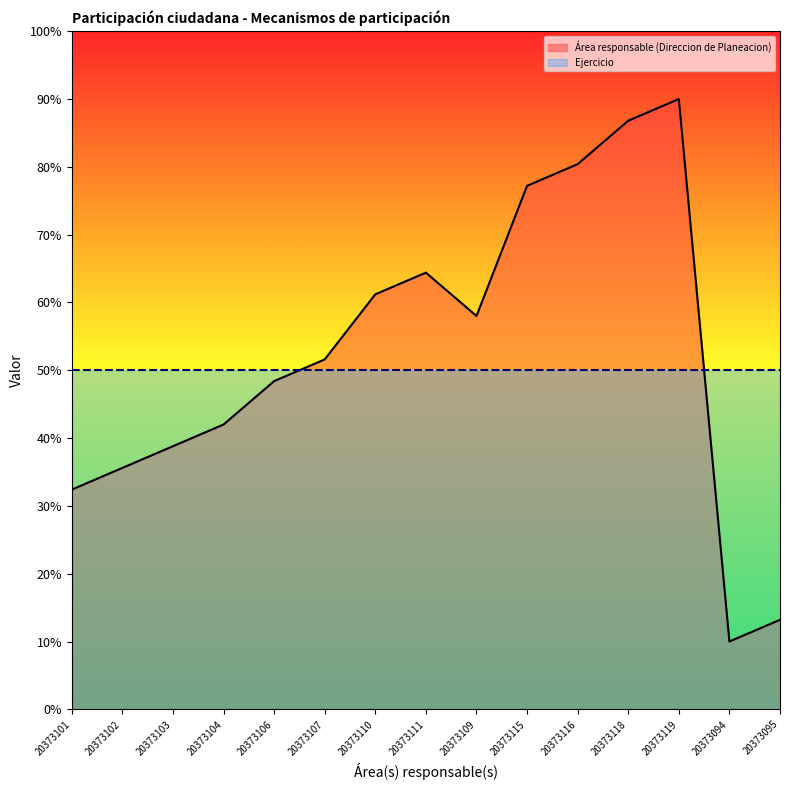

True or false: the data shows 57.6 at 20373102.

False